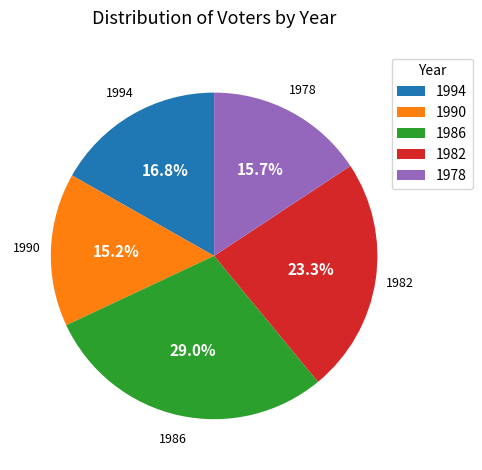

What percentage is NOT represented by 1994?

83.2%